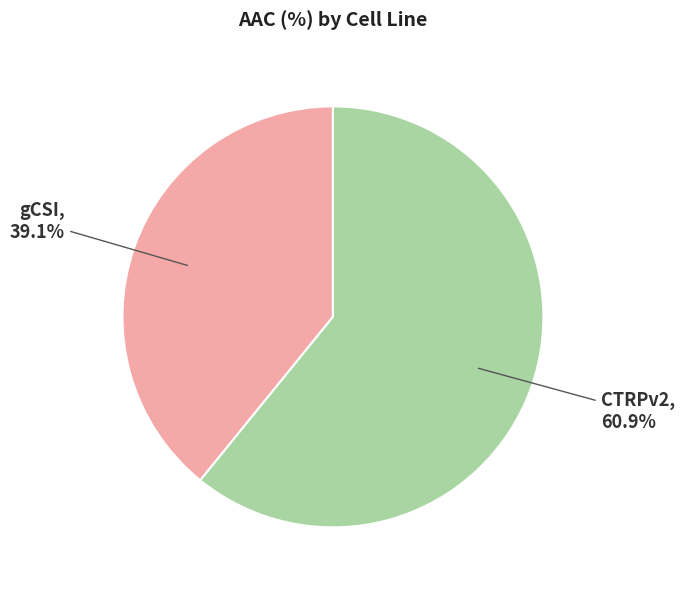

Is there a majority slice in this chart?

Yes